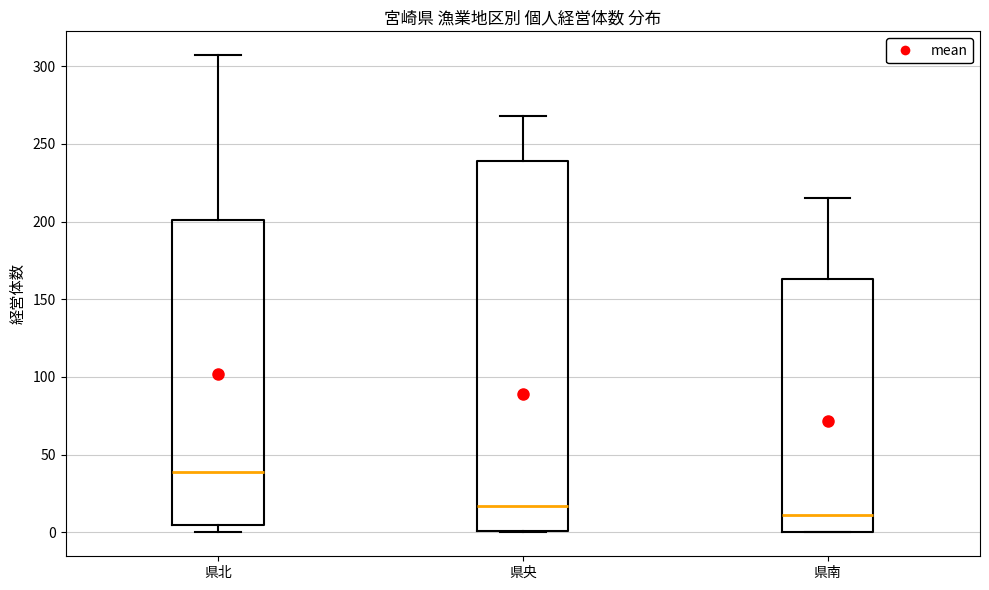

Reading left to right, transcribe this box plot: for each box, give where its median line is, the range the box spans, and where its two whiskers end, as read against the y-axis. The values are not printed on the chart, so give them approximately, as read against the axis.

県北: median 40, box 5 to 200, whiskers 0 to 305
県央: median 15, box 0 to 240, whiskers 0 to 270
県南: median 10, box 0 to 165, whiskers 0 to 215